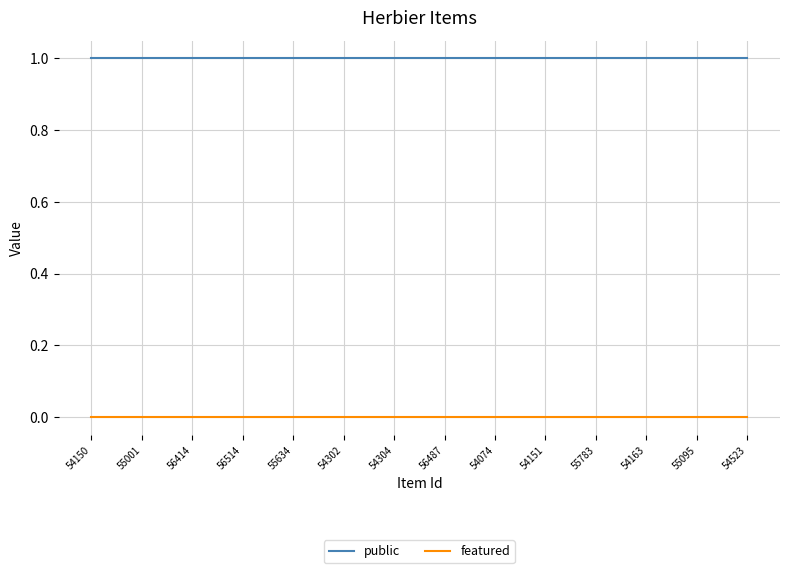

What position from the right is 55095?

2